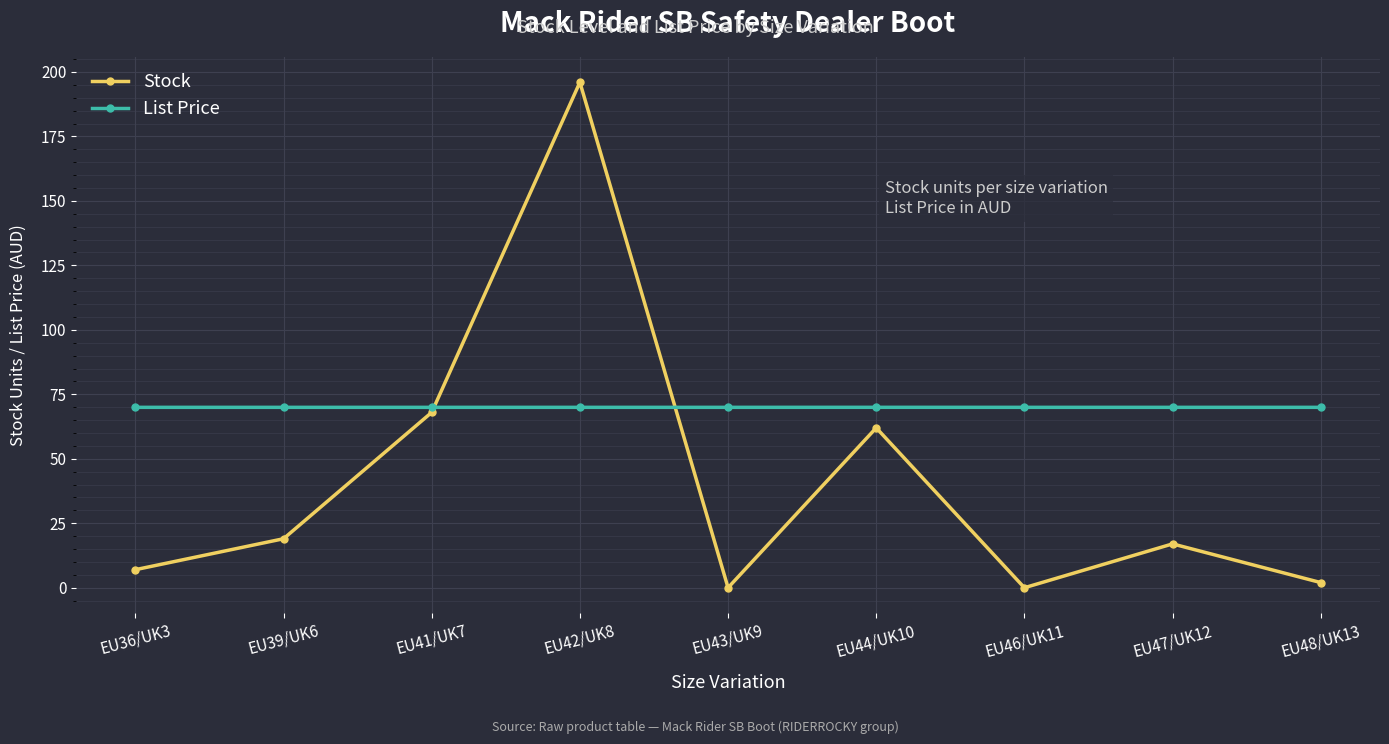

The value of List Price at EU47/UK12 is 34.8. True or false?

False